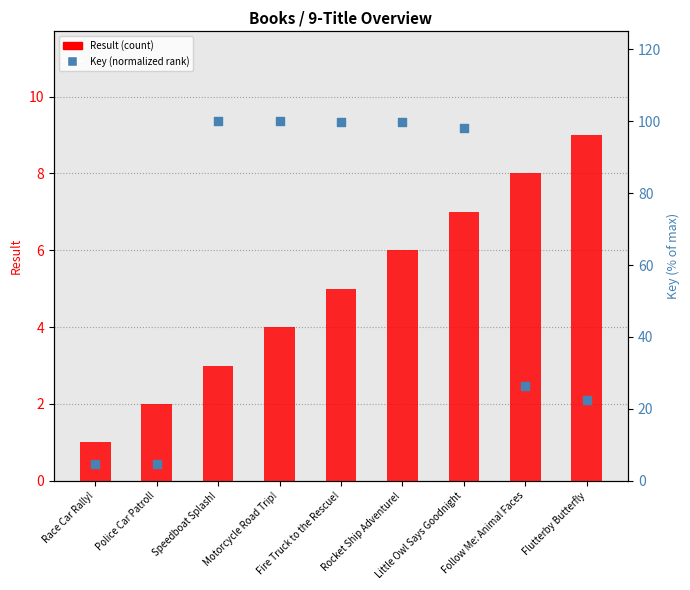

Which series reaches the minimum Y coordinate?

Result (count)